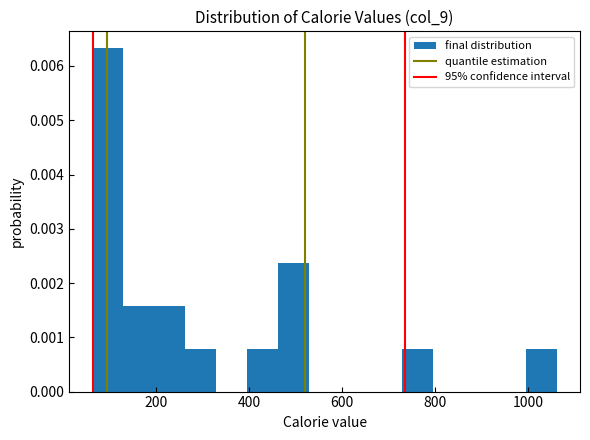

Read against the x-axis, roughly where is the centre of the tallest bar?

100